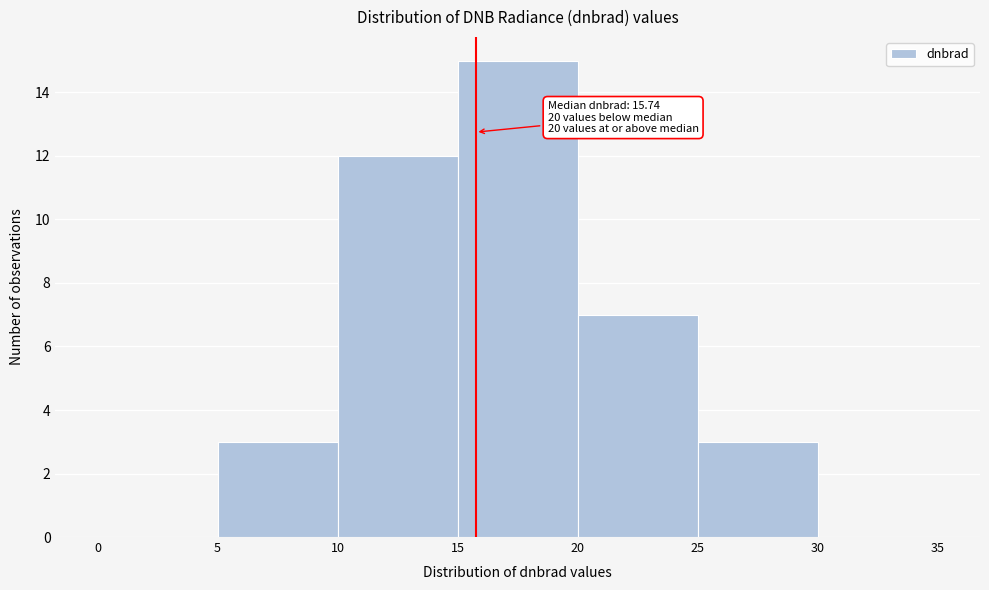

Which range on the x-axis has the tallest bar?

15 to 20